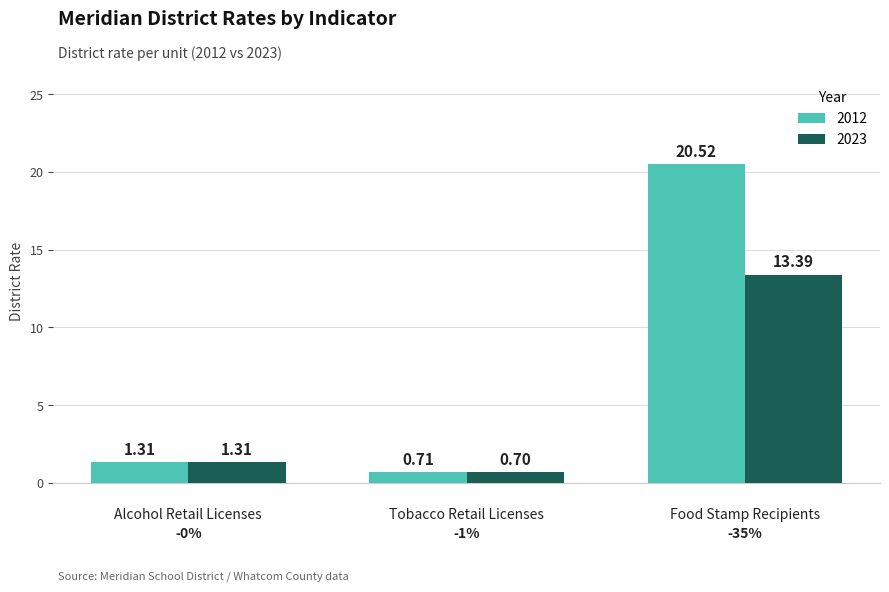

How many data points in 2023 are above 1?

2